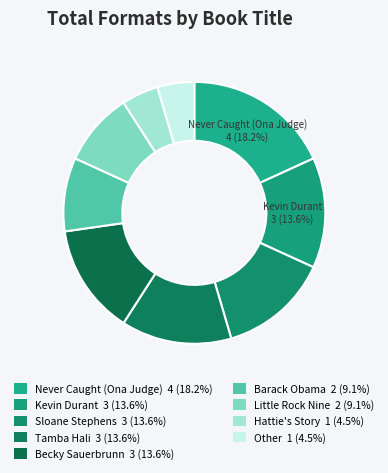

Rank the categories by value from lowest to highest.

Hattie's Story, Other, Barack Obama, Little Rock Nine, Kevin Durant, Sloane Stephens, Tamba Hali, Becky Sauerbrunn, Never Caught (Ona Judge)